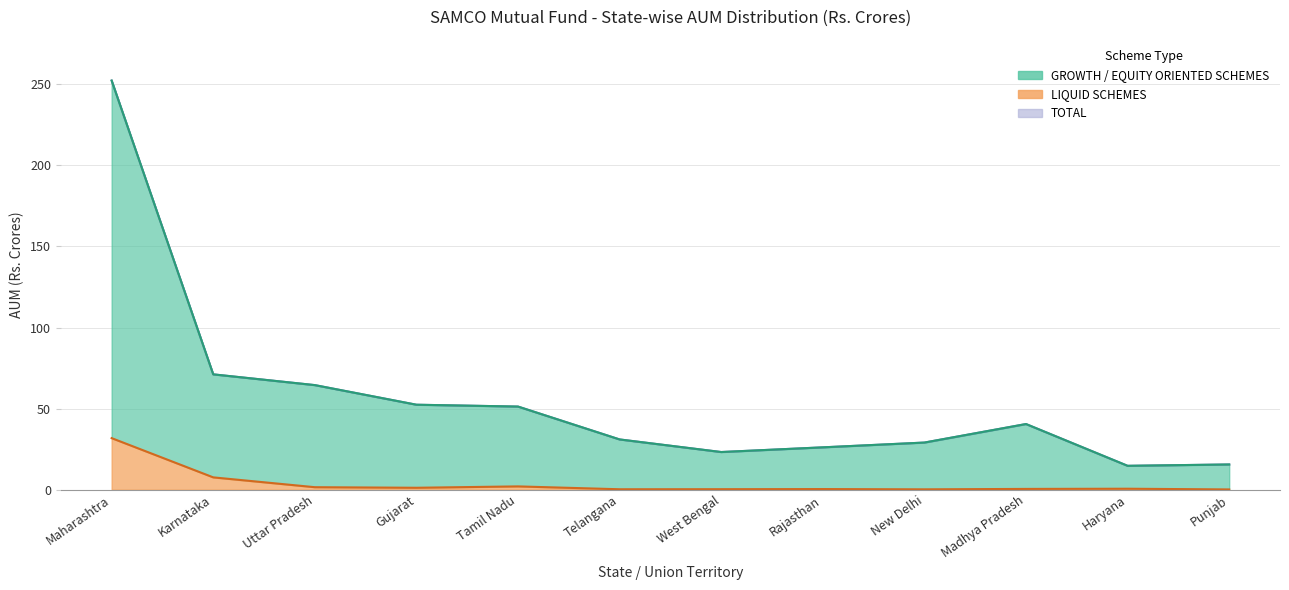

Reading left to right, list all the values displayed in this chart.

GROWTH / EQUITY ORIENTED SCHEMES: Maharashtra=252.3	Karnataka=71.1	Uttar Pradesh=64.5	Gujarat=52.4	Tamil Nadu=51.2	Telangana=31.0	West Bengal=23.2	Rajasthan=26.1	New Delhi=29.0	Madhya Pradesh=40.5	Haryana=14.7	Punjab=15.5
LIQUID SCHEMES: Maharashtra=31.8	Karnataka=7.6	Uttar Pradesh=1.5	Gujarat=1.2	Tamil Nadu=2.0	Telangana=0.2	West Bengal=0.3	Rajasthan=0.4	New Delhi=0.2	Madhya Pradesh=0.5	Haryana=0.6	Punjab=0.1
TOTAL: Maharashtra=252.3	Karnataka=71.1	Uttar Pradesh=64.5	Gujarat=52.4	Tamil Nadu=51.2	Telangana=31.0	West Bengal=23.2	Rajasthan=26.1	New Delhi=29.0	Madhya Pradesh=40.5	Haryana=14.7	Punjab=15.5